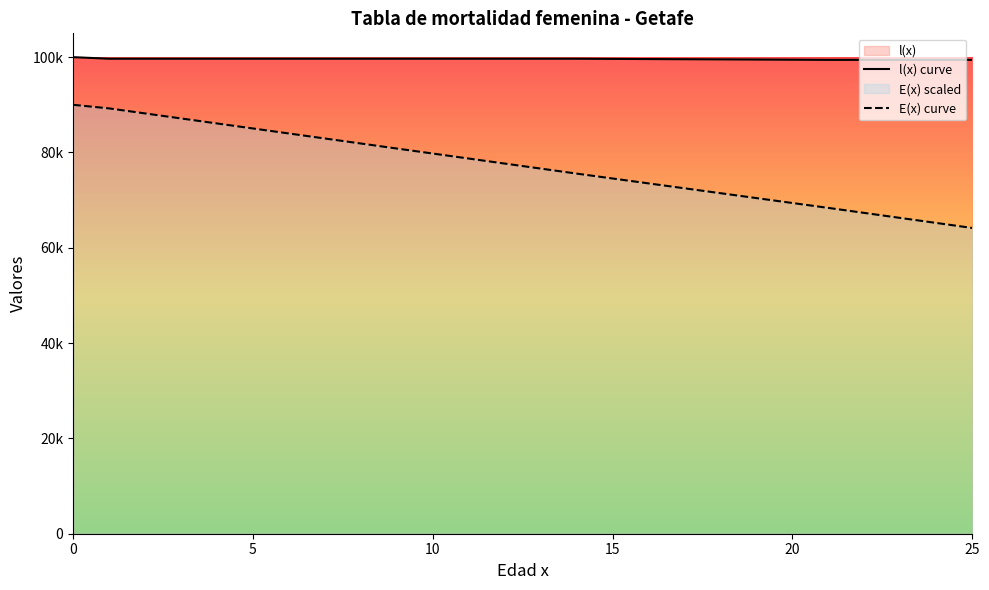

What is the average value of the E(x) curve series?

78750.1